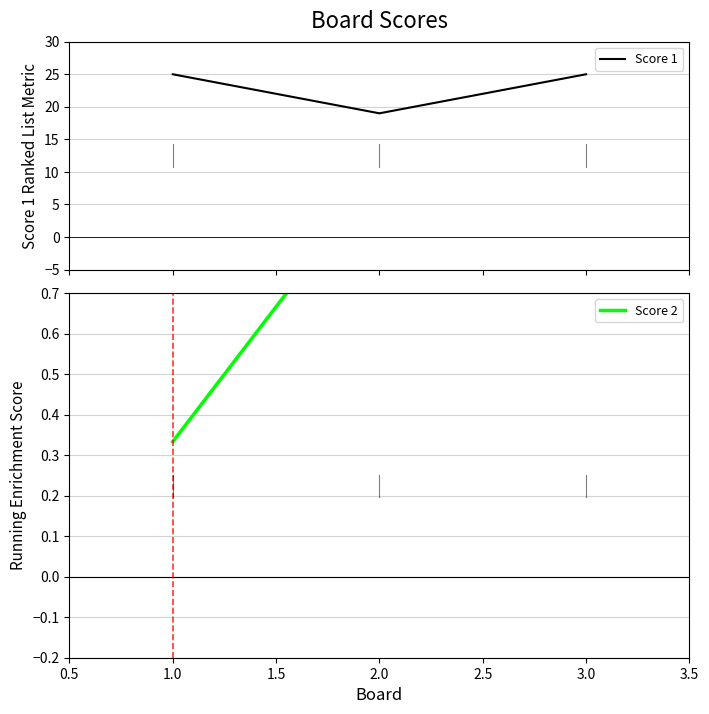

What is the highest value of the Score 1 series?

25